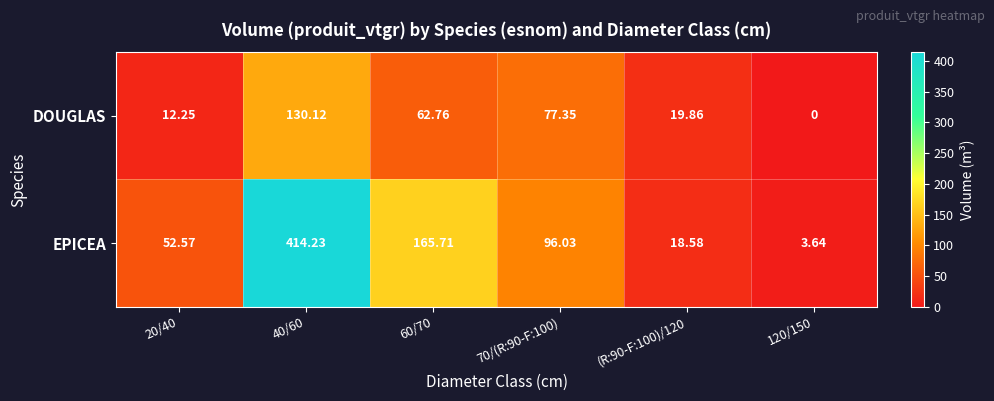

Is the value of DOUGLAS at 40/60 greater than the value of EPICEA at 20/40?

Yes